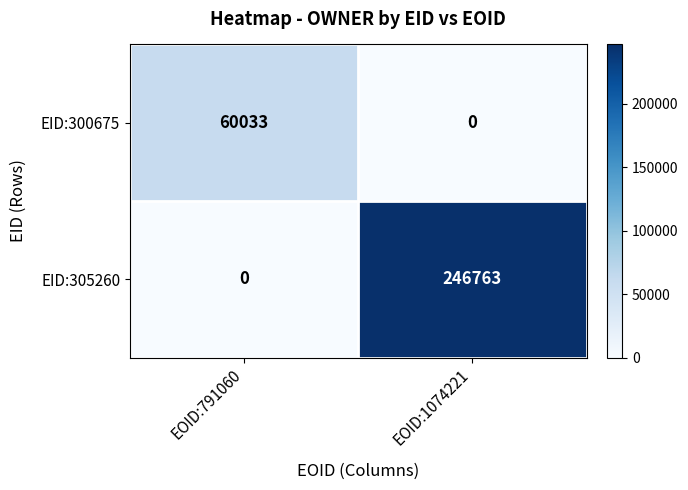

Which series has the widest spread of values?

EID:305260